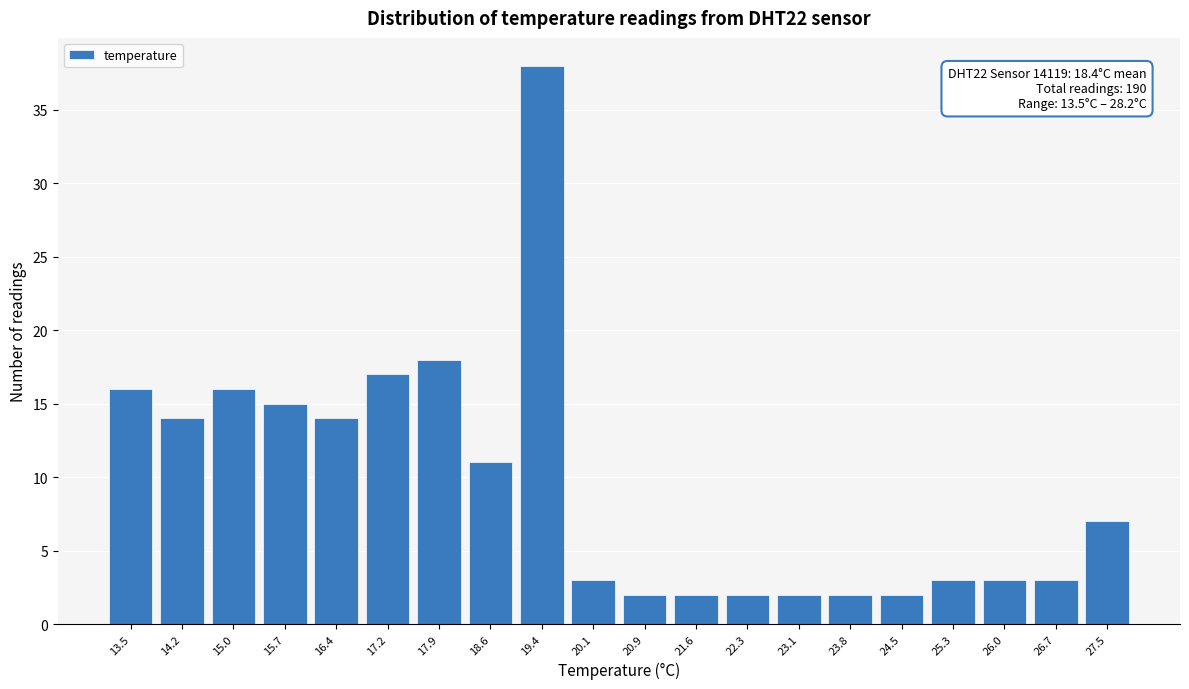

Reading right to left, list all the values displayed in this chart.

7	3	3	3	2	2	2	2	2	2	3	38	11	18	17	14	15	16	14	16